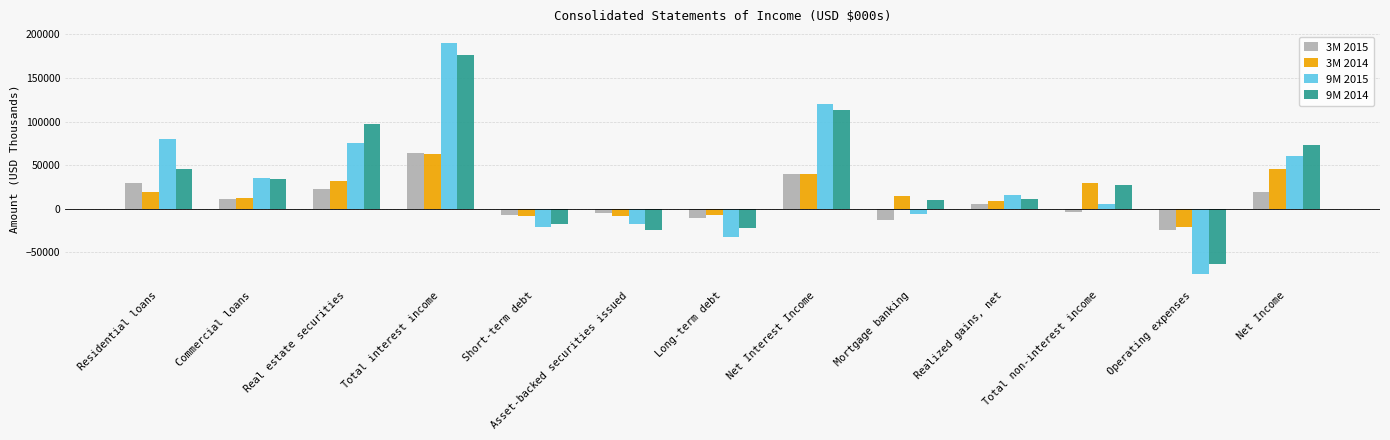

What is the difference between the 9M 2014 values at Total interest income and Total non-interest income?

149899